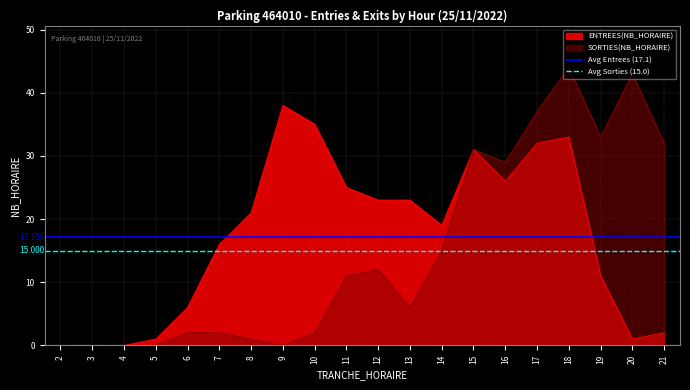

Which category has the lowest value across all series?

2